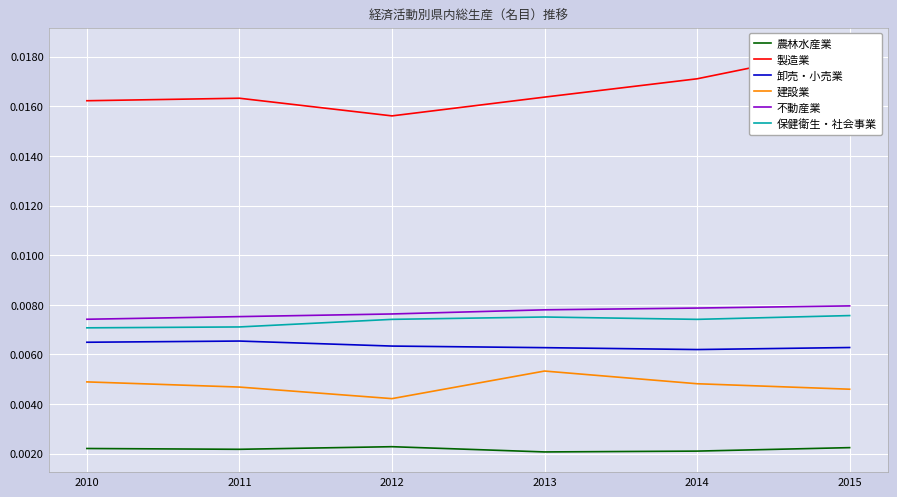

Where is the first local maximum for 製造業?

2011